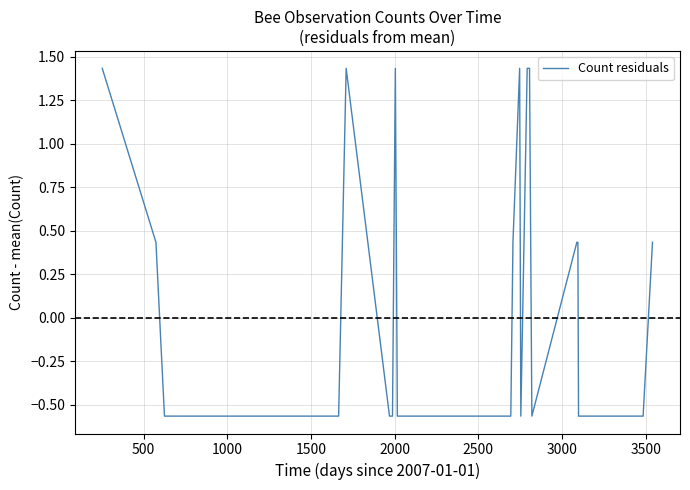

How many positive values are there?

11